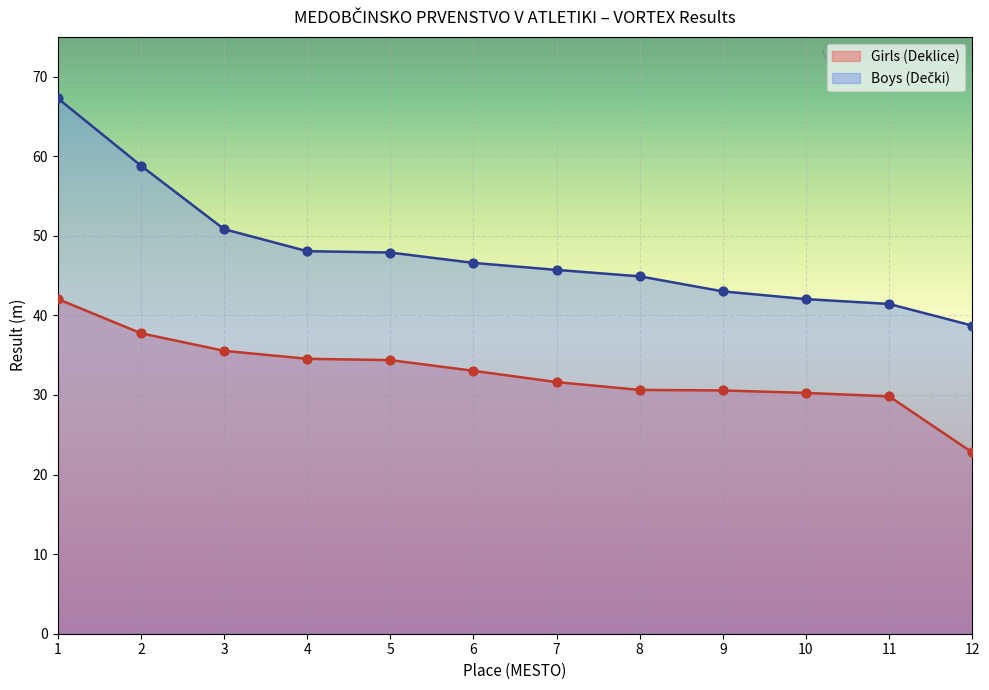

What are all the series names shown in the legend?

Girls (Deklice), Boys (Dečki)